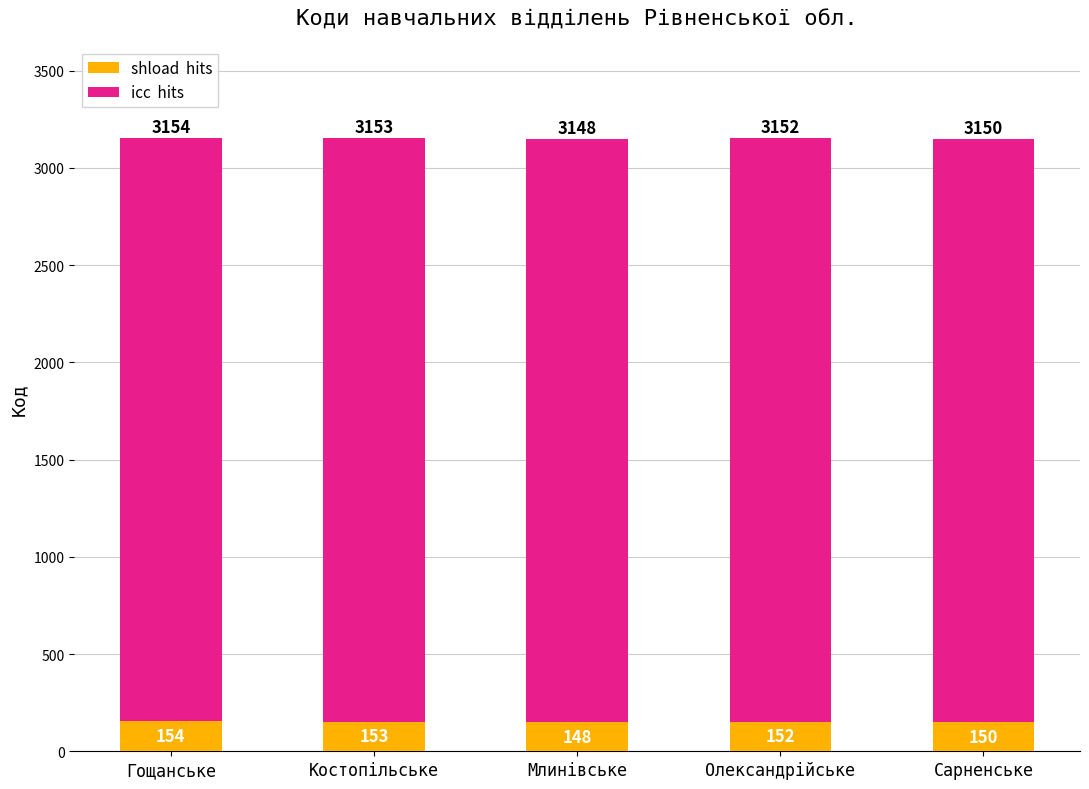

At which category is the sum across all series the highest?

Гощанське